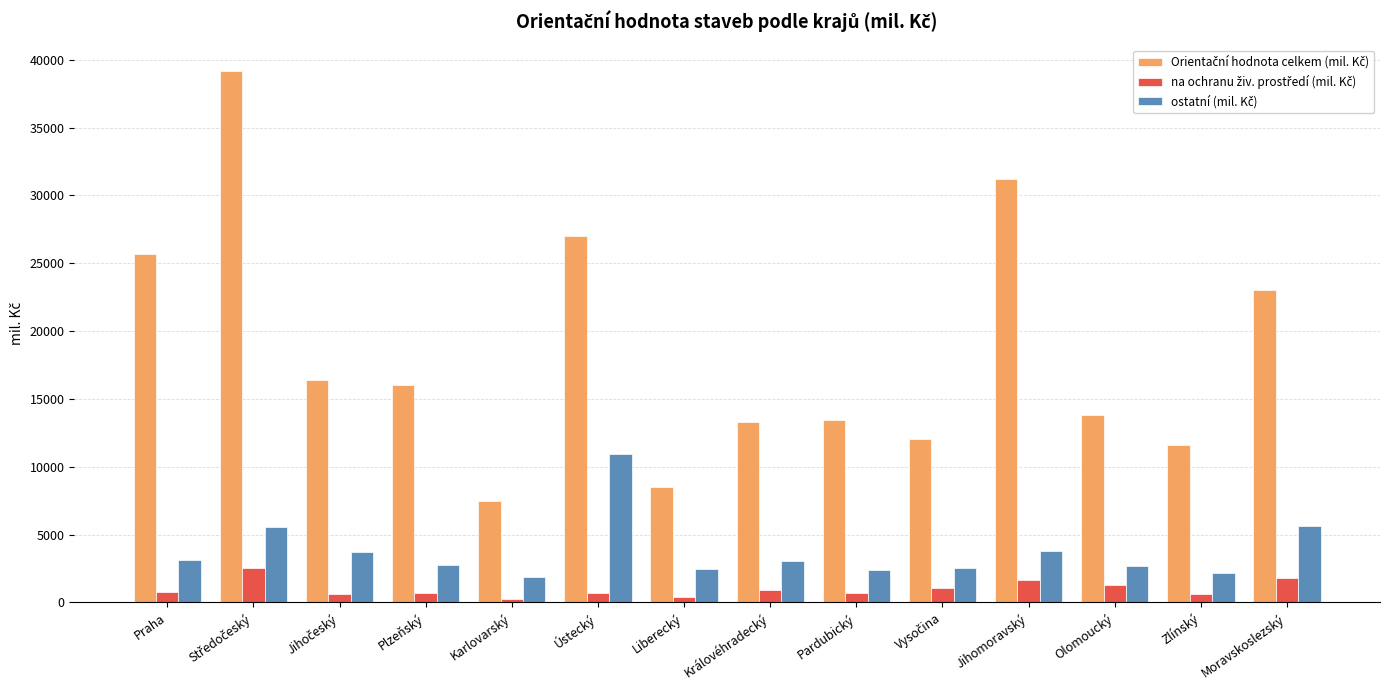

At how many categories does at least one series exceed 21274?

5